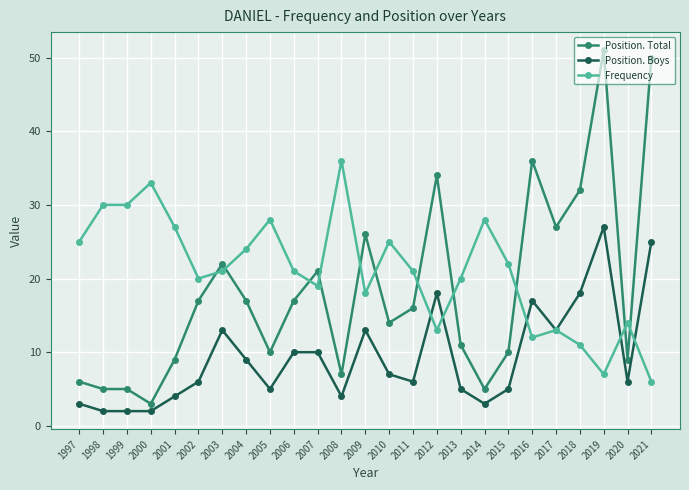

Count the number of data series in this chart.

3